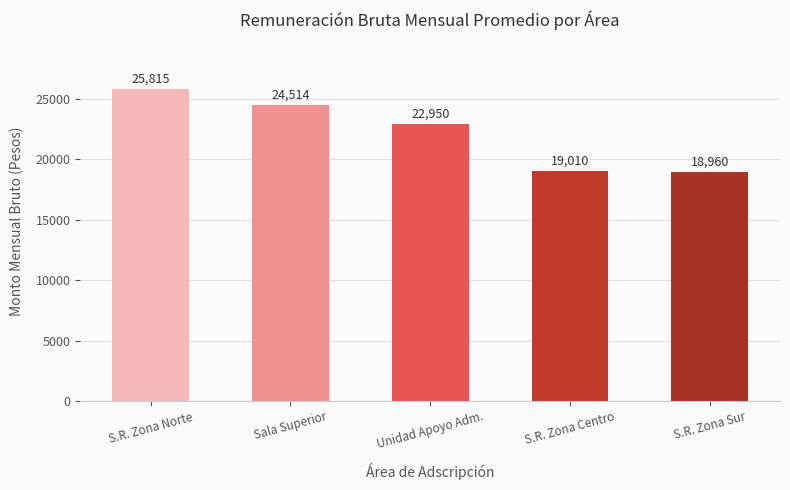

What is the change in value from S.R. Zona Norte to S.R. Zona Sur?

-6855.0